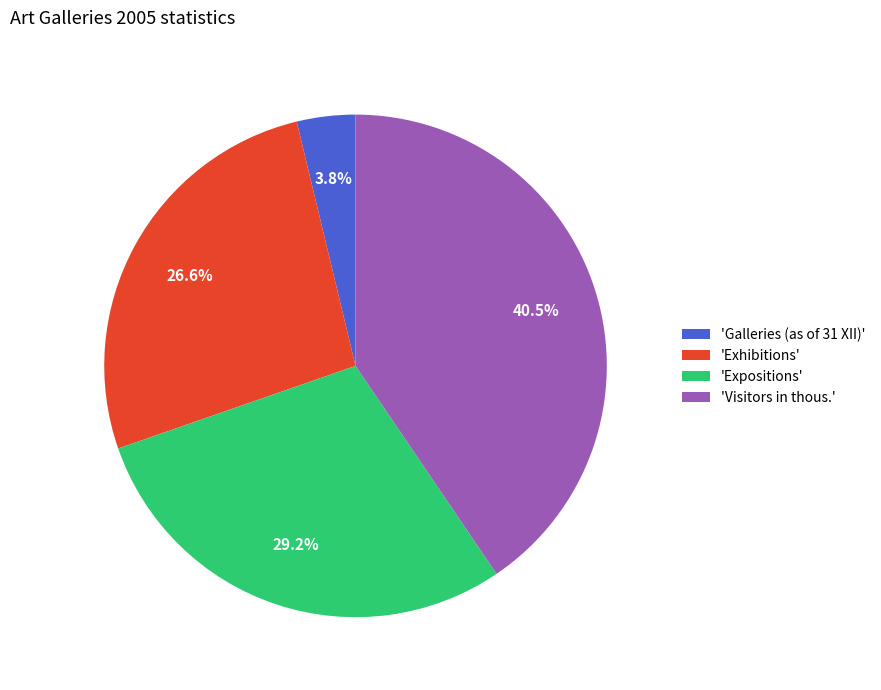

Which has a higher value, 'Expositions' or 'Visitors in thous.'?

'Visitors in thous.'